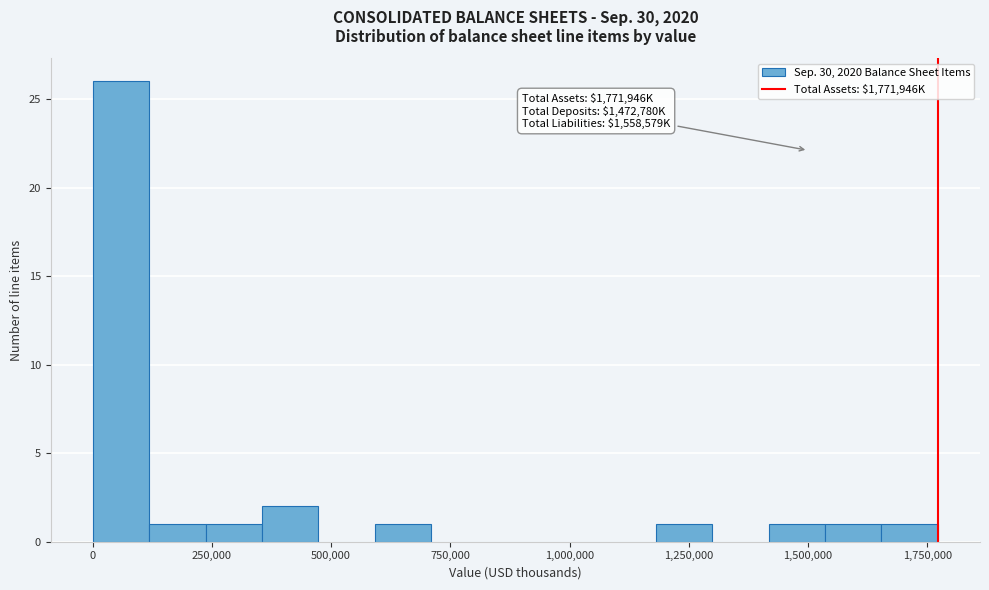

Read against the x-axis, roughly where is the centre of the tallest bar?

50000